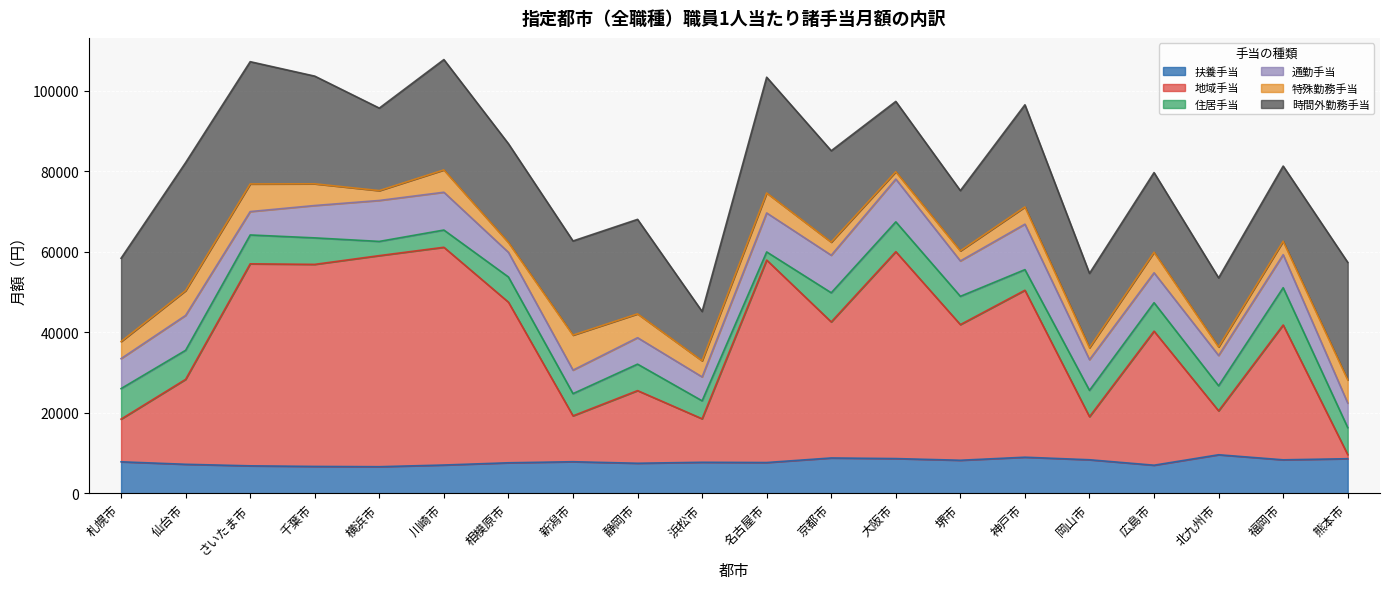

What is the average value of the 特殊勤務手当 series?

4388